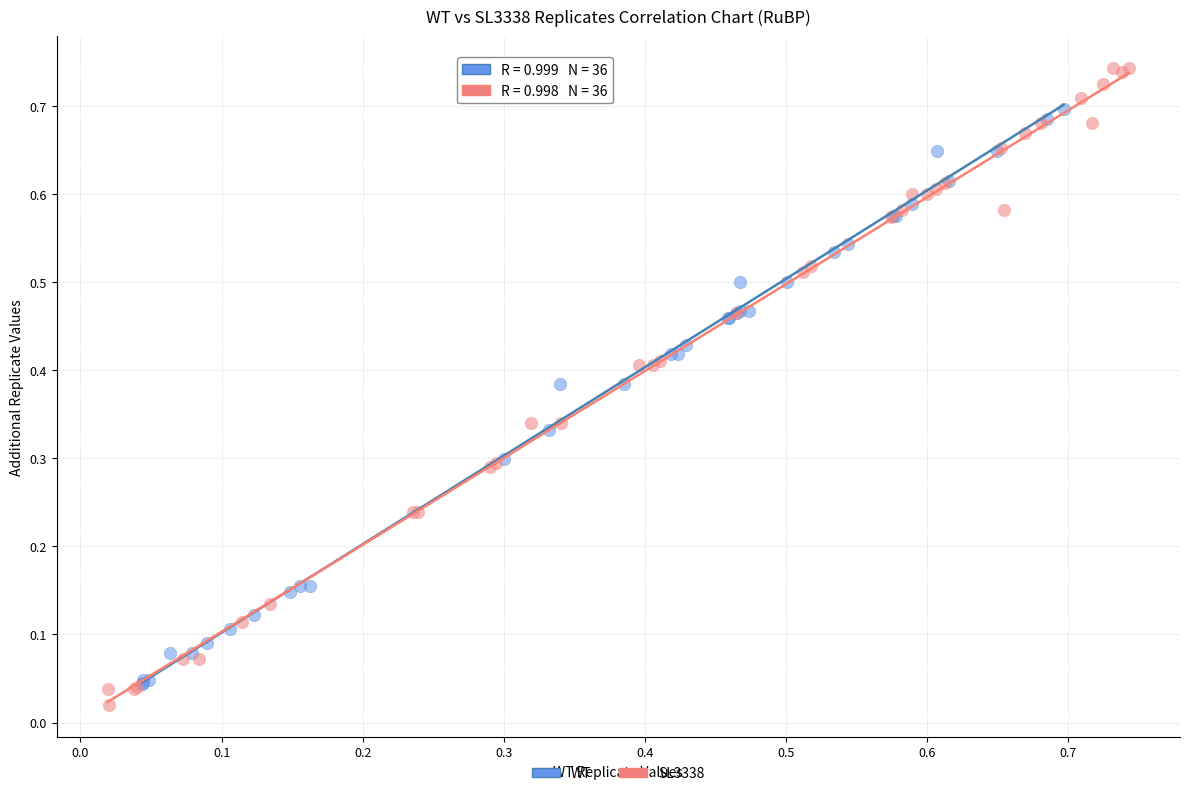

Which series reaches the maximum Y coordinate?

SL3338